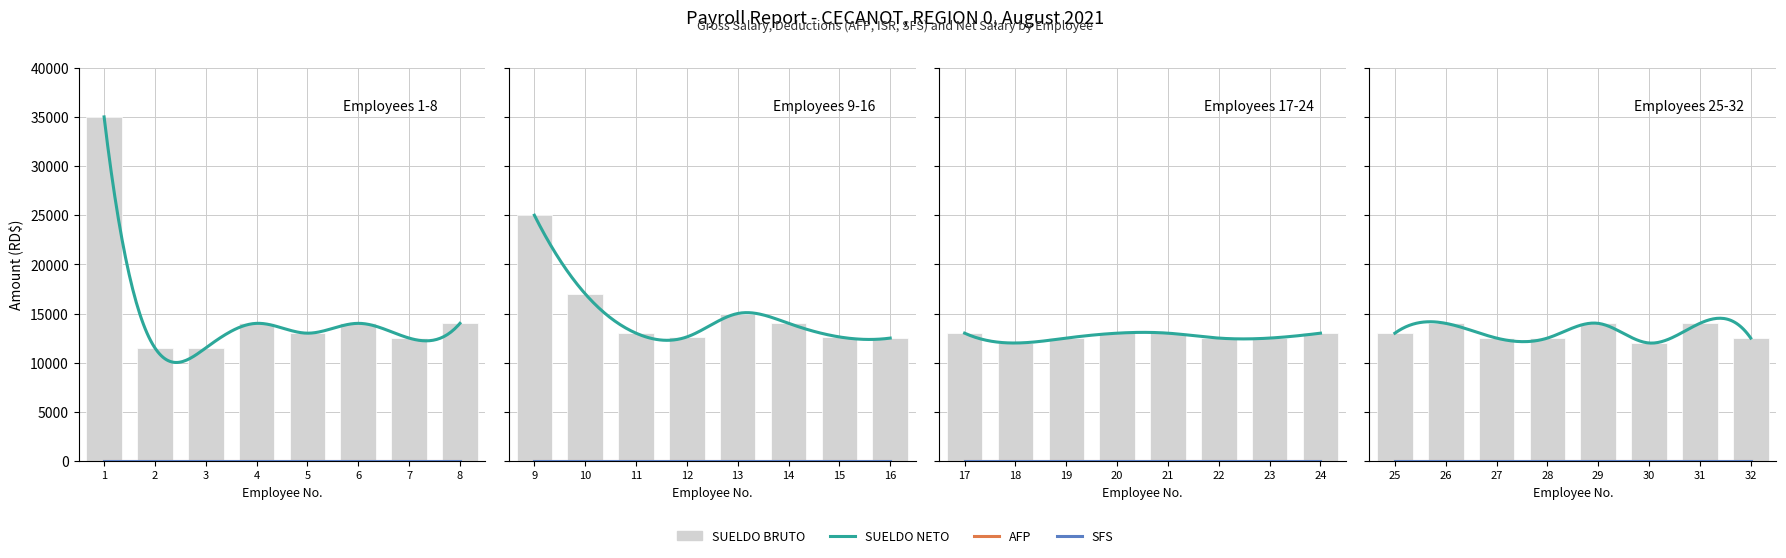

Reading left to right, what are all the values shown in this chart?

SUELDO BRUTO: 35000	11500	11500	14000	13000	14000	12500	14000	25000	17000	13000	12618	15000	14000	12618	12500	13000	12000	12500	13000	13000	12500	12500	13000	13000	14000	12500	12500	14000	12000	14000	12500
AFP: 0	0	0	0	0	0	0	0	0	0	0	0	0	0	0	0	0	0	0	0	0	0	0	0	0	0	0	0	0	0	0	0
ISR: 0	0	0	0	0	0	0	0	0	0	0	0	0	0	0	0	0	0	0	0	0	0	0	0	0	0	0	0	0	0	0	0
SFS: 0	0	0	0	0	0	0	0	0	0	0	0	0	0	0	0	0	0	0	0	0	0	0	0	0	0	0	0	0	0	0	0
SUELDO NETO: 35000	11500	11500	14000	13000	14000	12500	14000	25000	17000	13000	12618	15000	14000	12618	12500	13000	12000	12500	13000	13000	12500	12500	13000	13000	14000	12500	12500	14000	12000	14000	12500